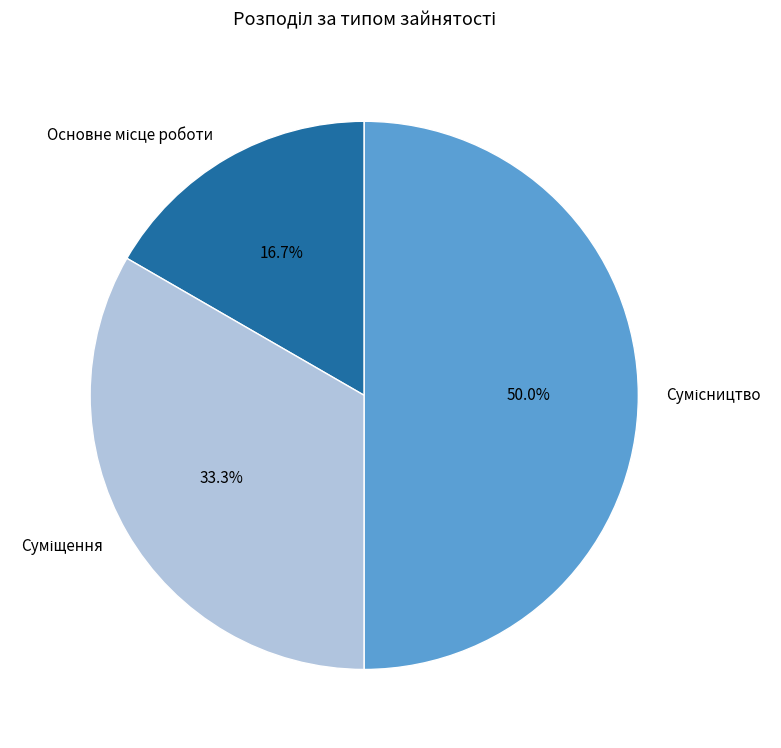

How many segments does this pie chart have?

3